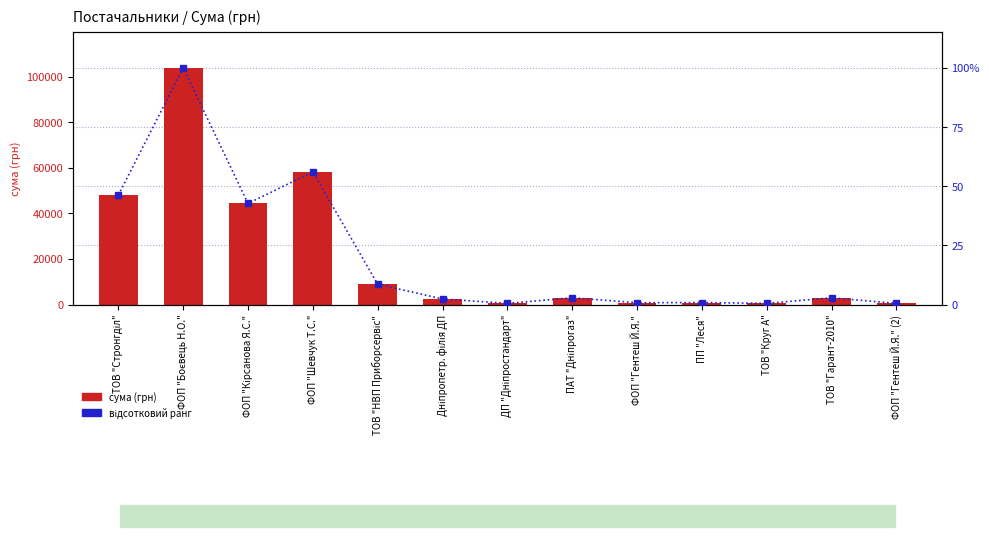

What value does the сума (грн) series have at ТОВ "НВП Приборсервіс"?

8900.0